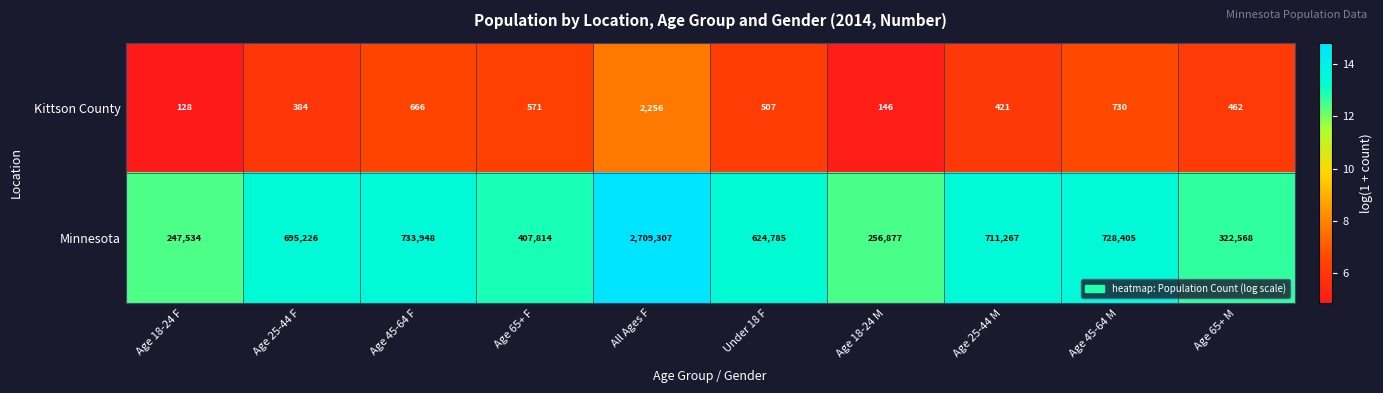

Is it true that Minnesota equals 728405 at Age 45-64 M?

True